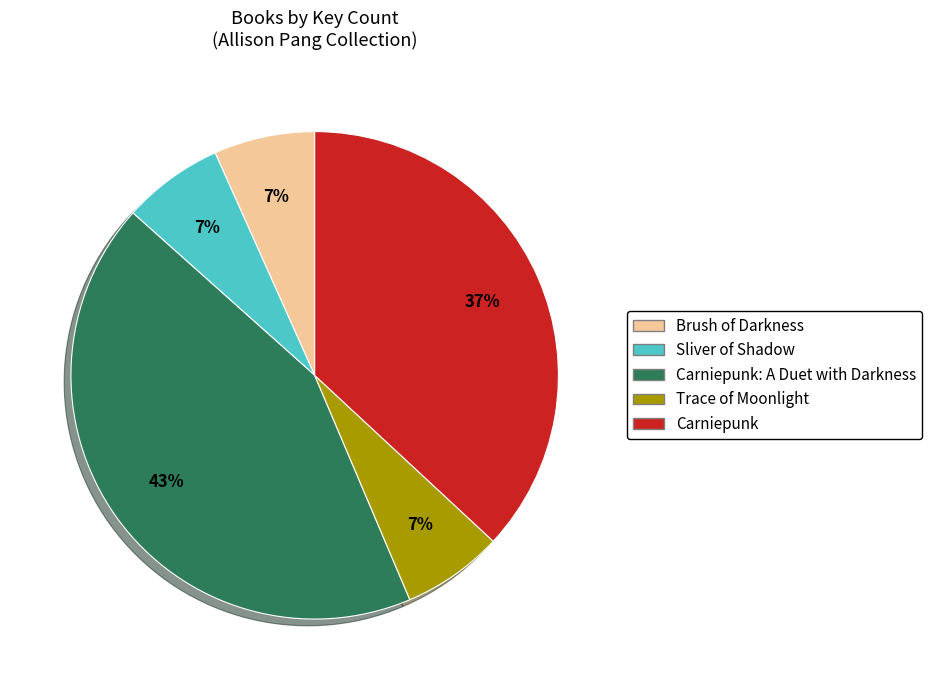

To the nearest percent, what is the difference between the largest and smallest slice percentages?

36%